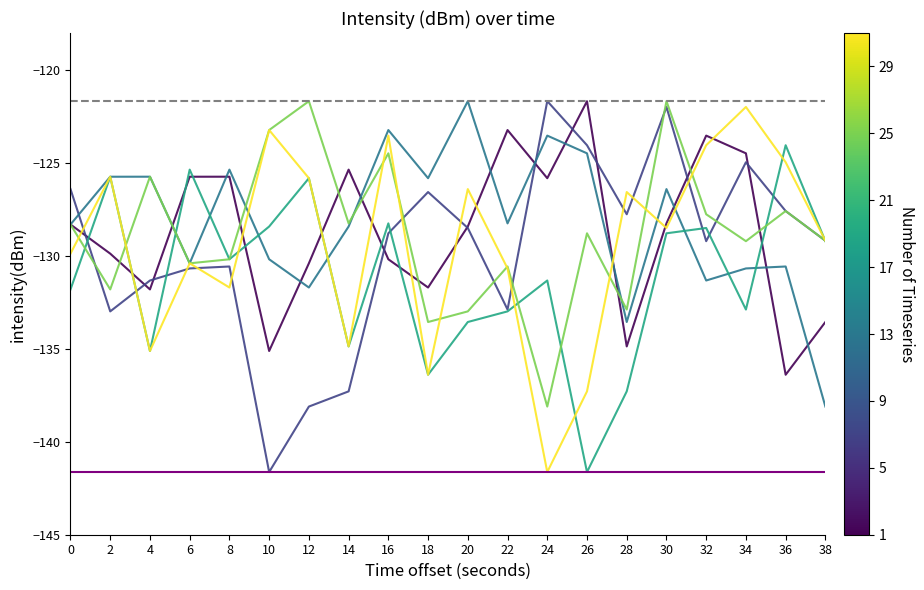

Is this an area chart (filled region under the line)?

No